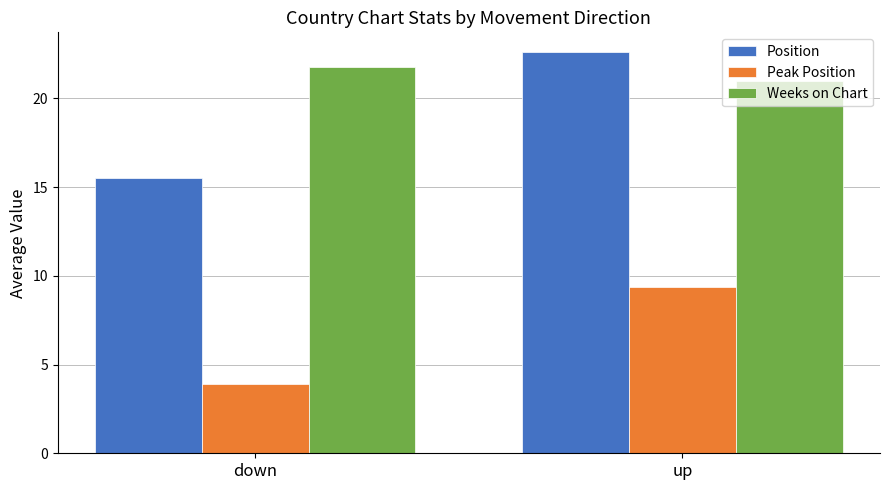

At down, list the series in order from smallest to largest.

Peak Position, Position, Weeks on Chart